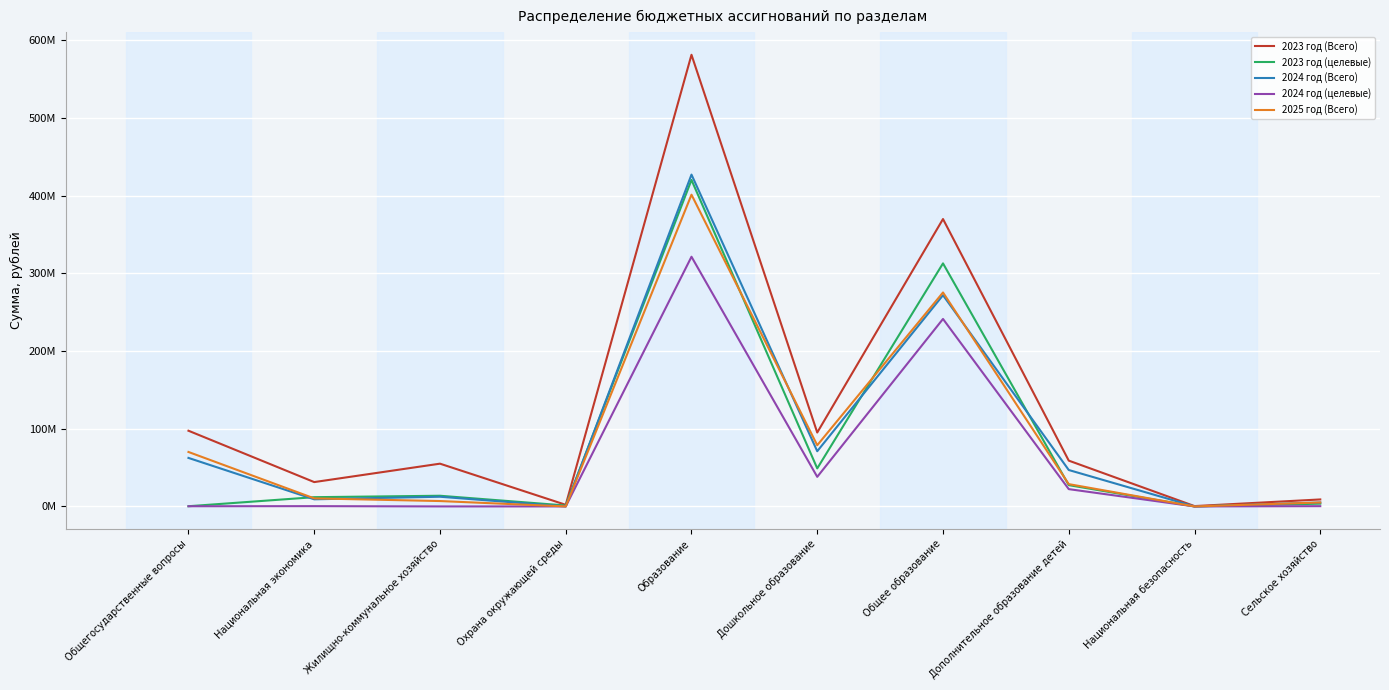

What is the label of the 10th point from the left?

Сельское хозяйство